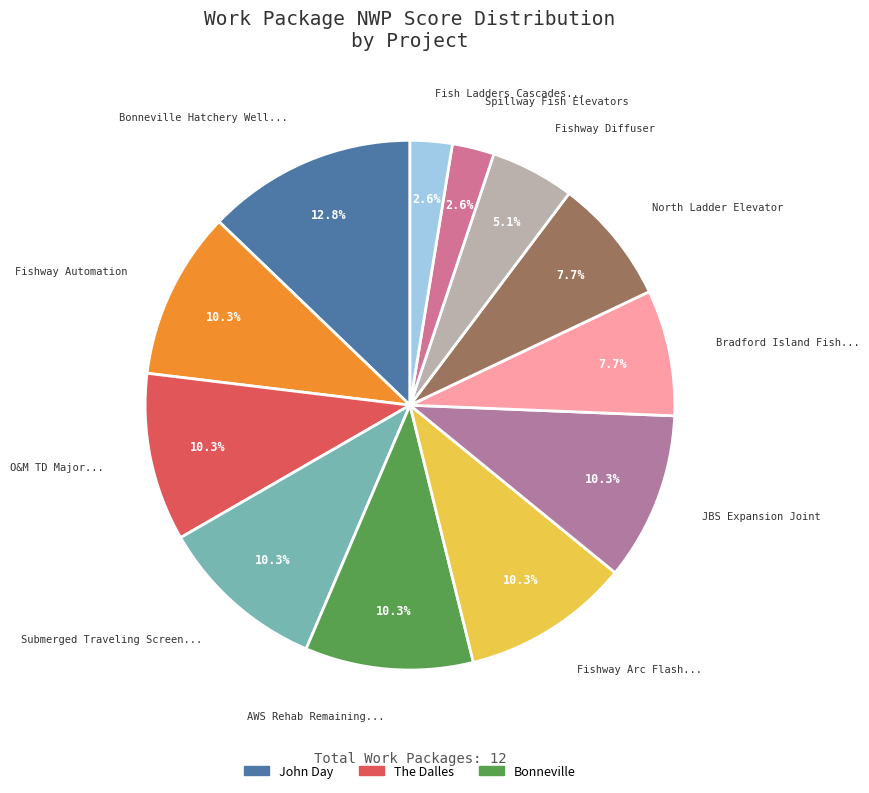

How many segments does this pie chart have?

12